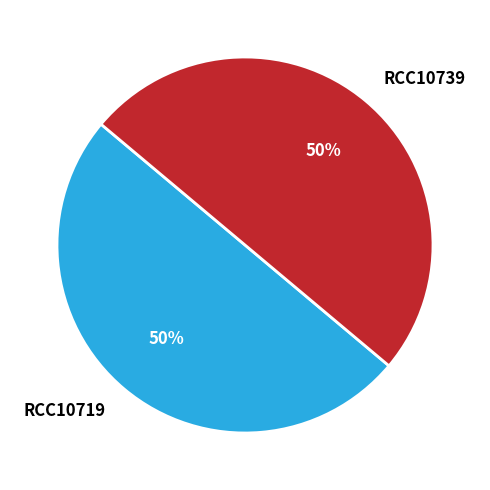

The RCC10719 slice represents 50% of the pie. True or false?

True